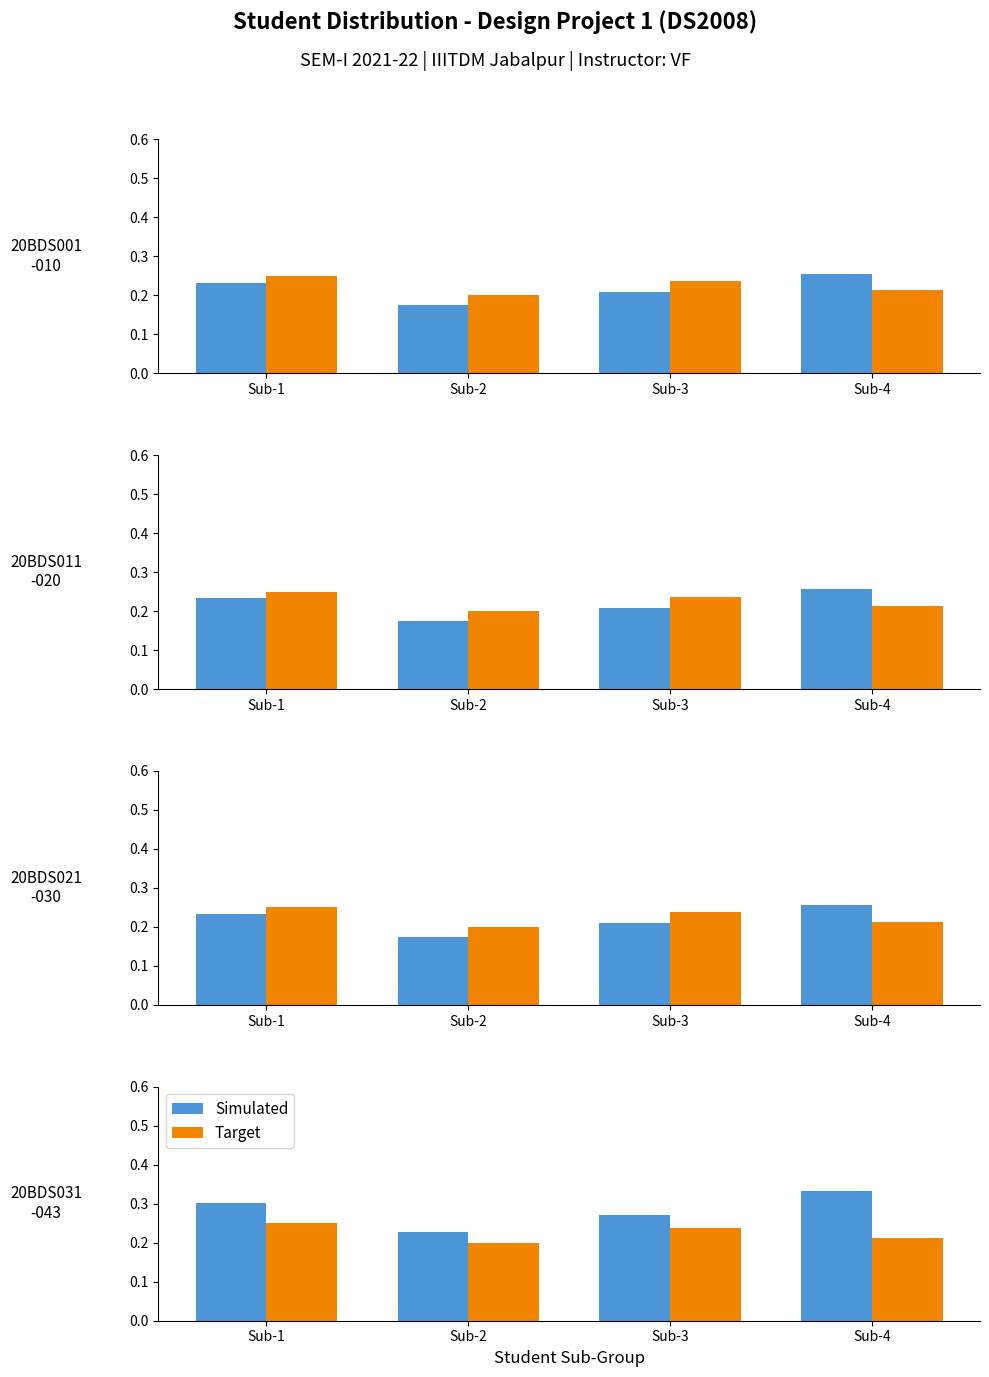

At Sub-2, list the series in order from smallest to largest.

Target, Simulated